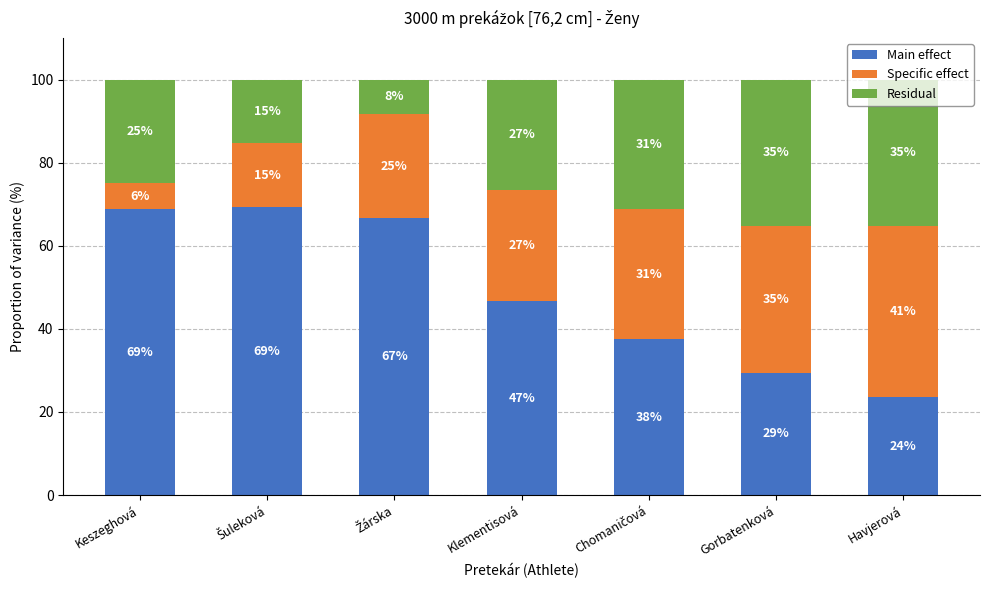

Are the bars grouped side by side (vs. stacked)?

No